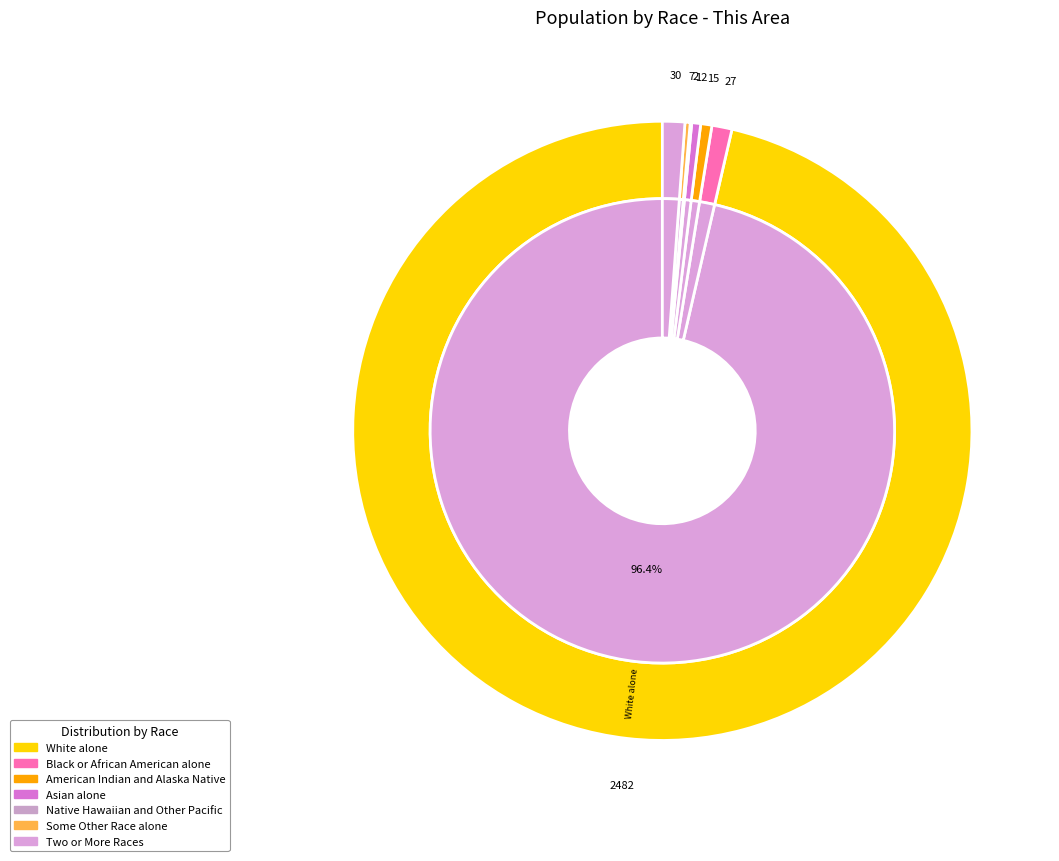

Approximately how many times larger is the value at Asian alone compared to Native Hawaiian and Other Pacific?

6.0